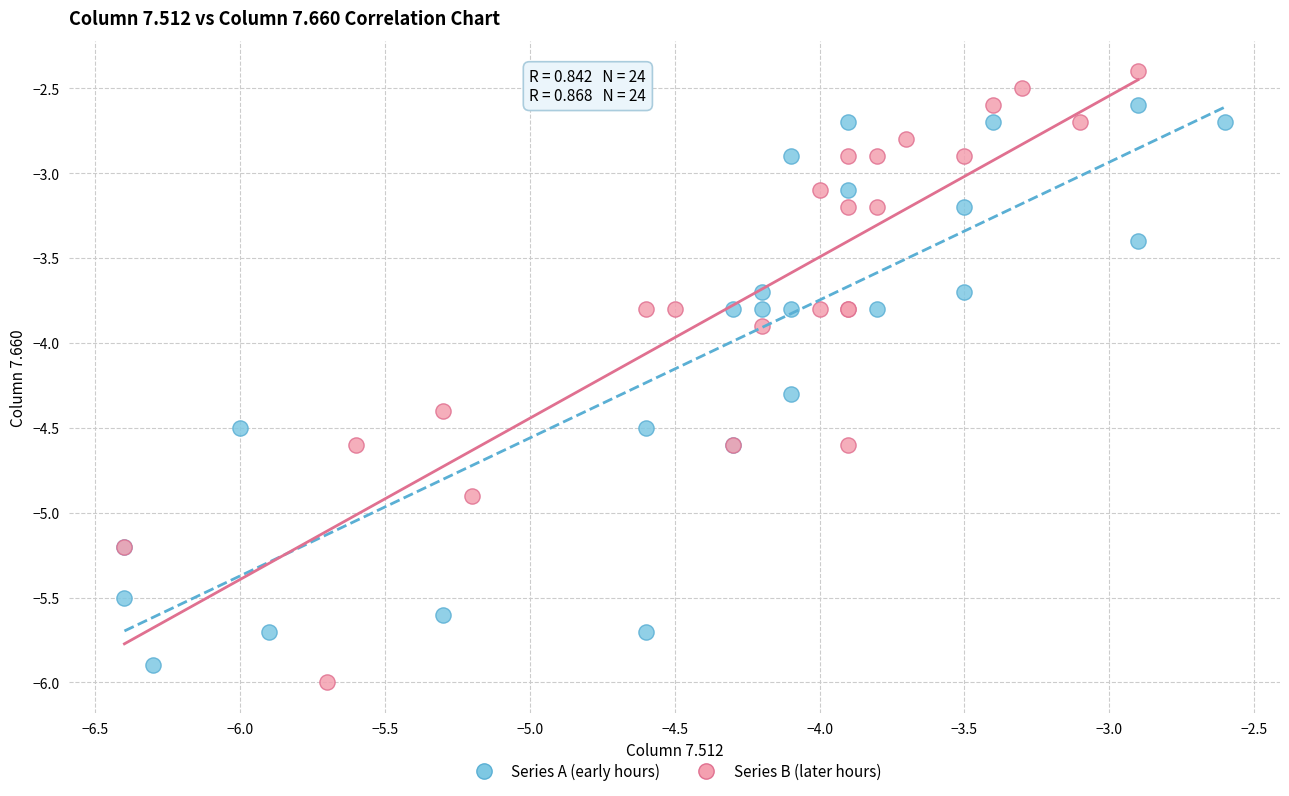

Which series contains the highest Y value?

Series B (later hours)